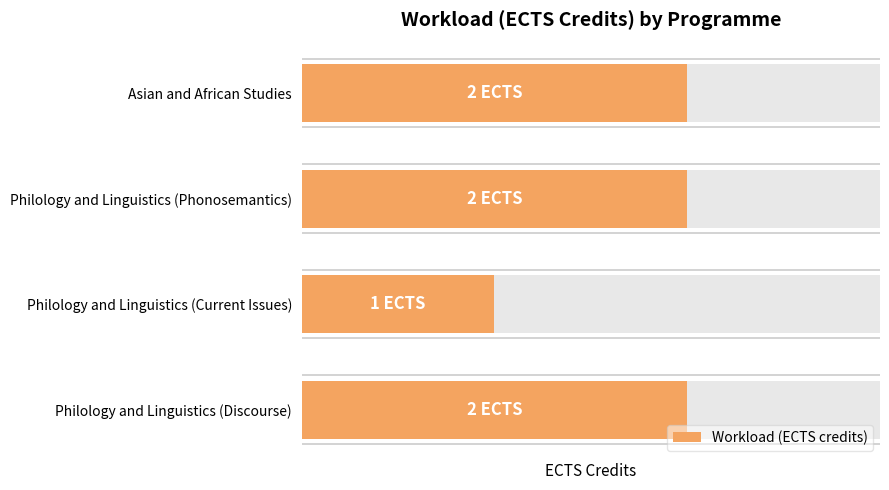

What is the smallest value displayed?

1